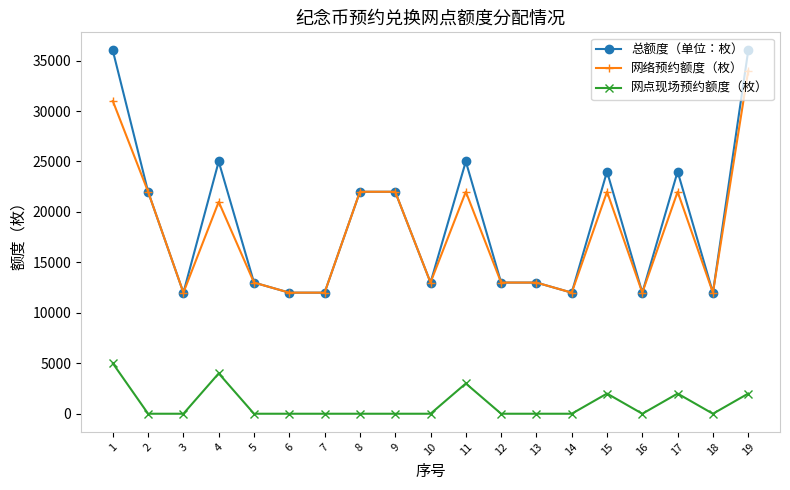

Which series has the largest range (max minus min)?

总额度（单位：枚）